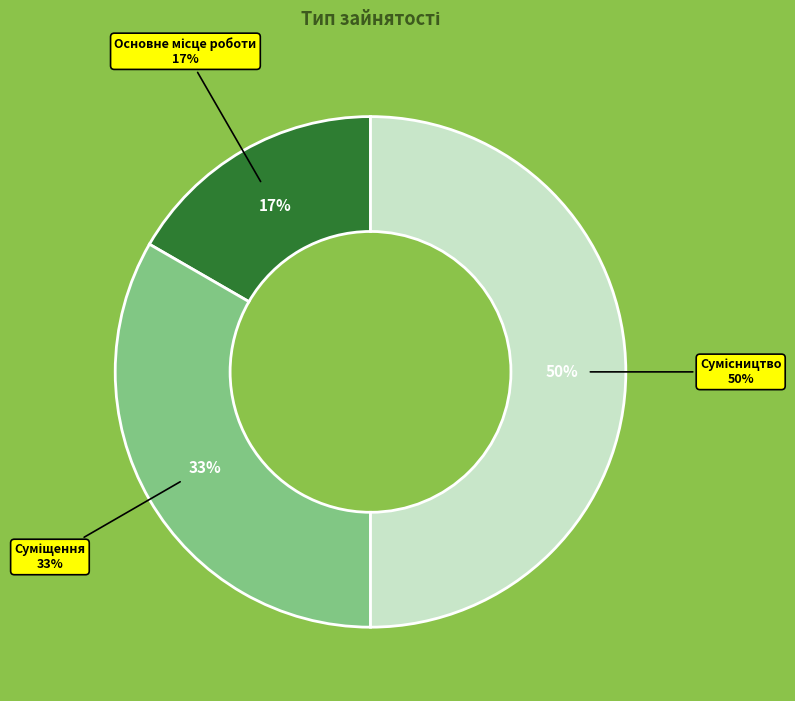

How much of the chart is everything except Суміщення?

66.7%